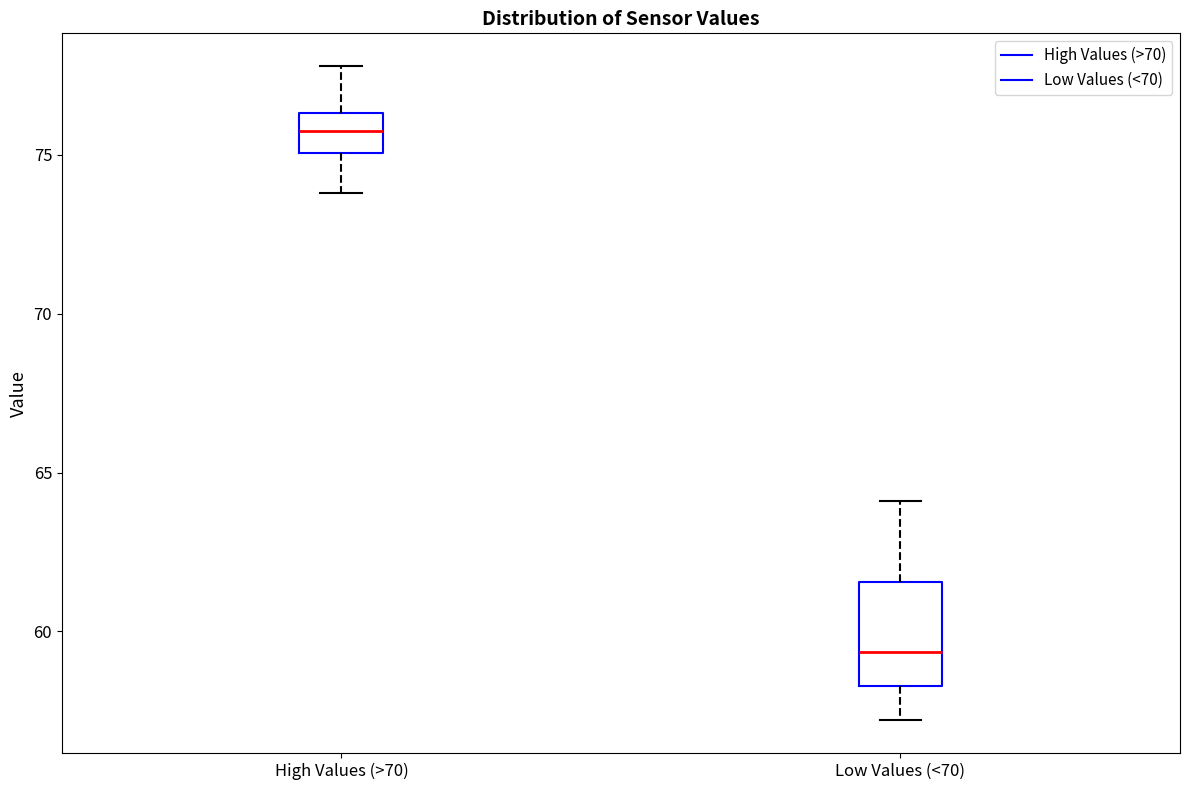

Reading left to right, transcribe this box plot: for each box, give where its median line is, the range the box spans, and where its two whiskers end, as read against the y-axis. The values are not printed on the chart, so give them approximately, as read against the axis.

High Values (>70): median 76.0, box 75.0 to 76.5, whiskers 74.0 to 78.0
Low Values (<70): median 59.5, box 58.5 to 61.5, whiskers 57.0 to 64.0